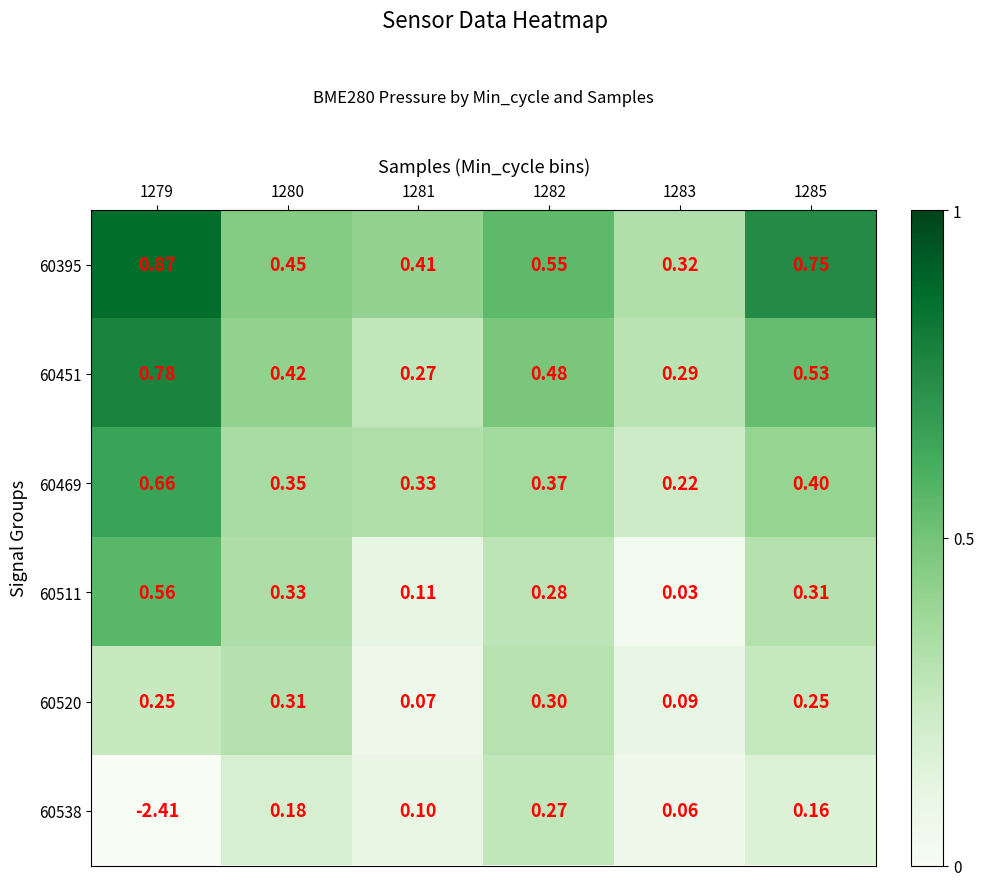

Rank the series at 1283 from highest to lowest value.

60395, 60451, 60469, 60520, 60538, 60511